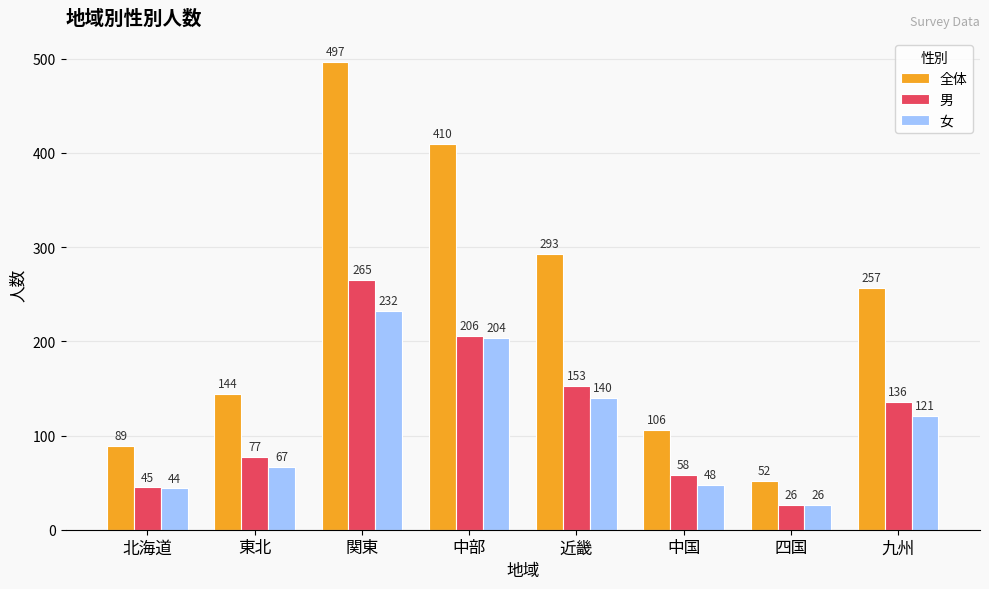

At which label does 全体 first exceed 257?

関東